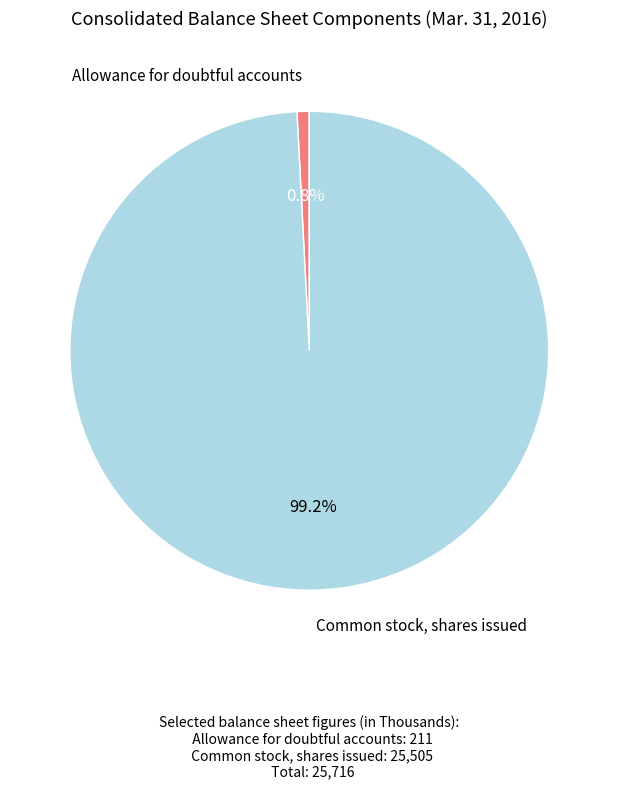

Between Common stock, shares issued and Allowance for doubtful accounts, which is larger?

Common stock, shares issued